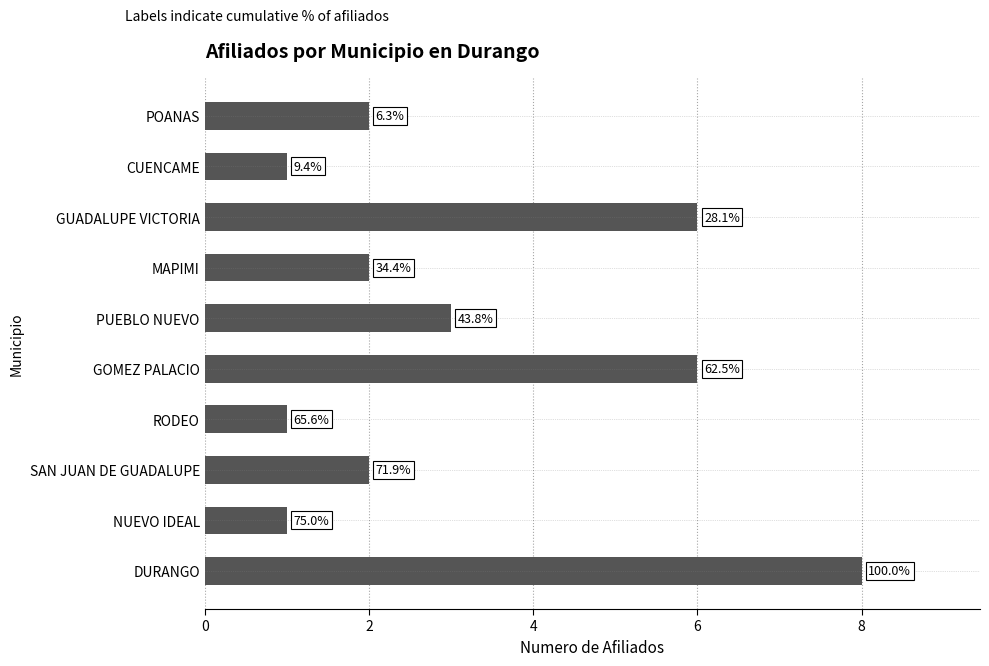

Are the bars horizontal?

Yes